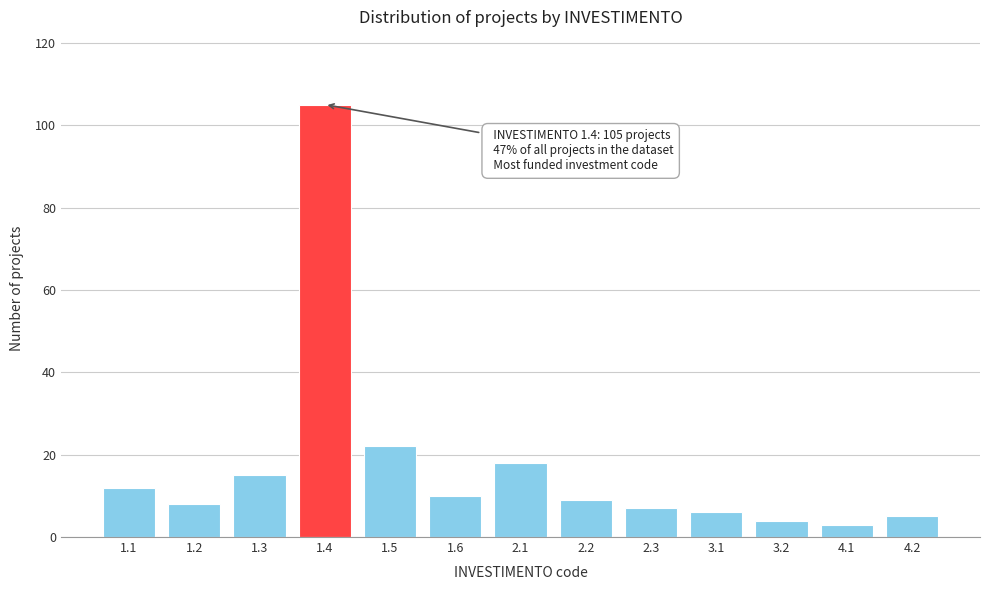

Reading right to left, list all the values displayed in this chart.

4.2=5	4.1=3	3.2=4	3.1=6	2.3=7	2.2=9	2.1=18	1.6=10	1.5=22	1.4=105	1.3=15	1.2=8	1.1=12